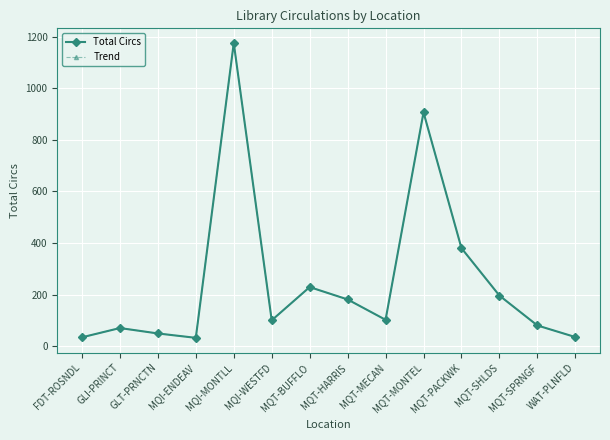

At which category is the sum across all series the highest?

MQI-MONTLL